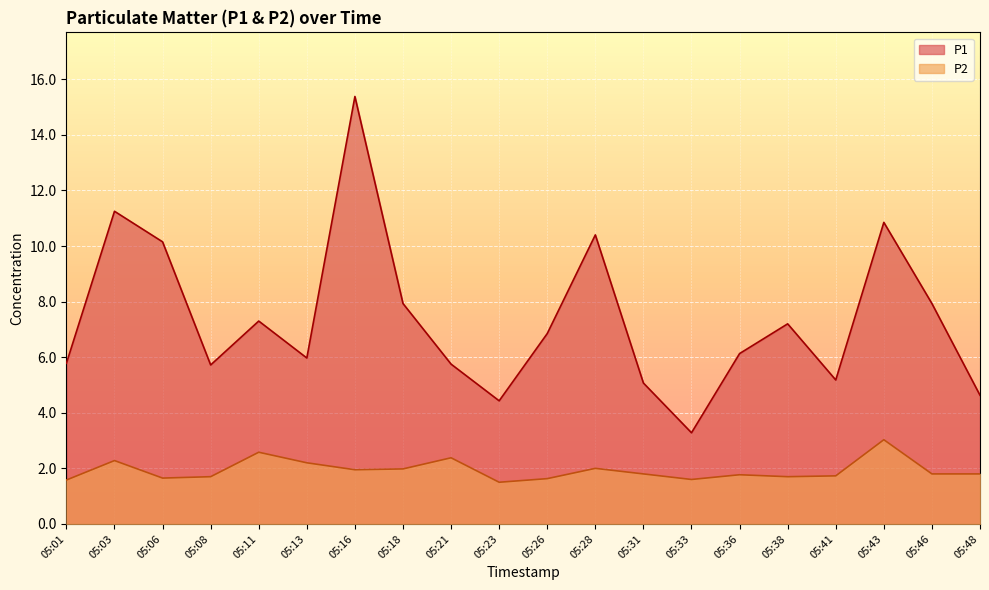

True or false: P1 has a value of 5.8 at 05:01.

True